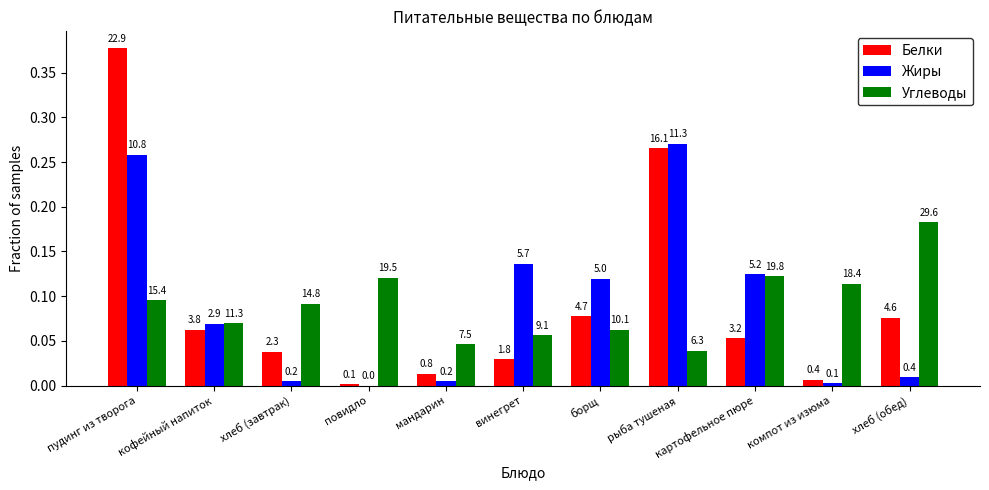

Which series changed the most between кофейный напиток and картофельное пюре?

Жиры